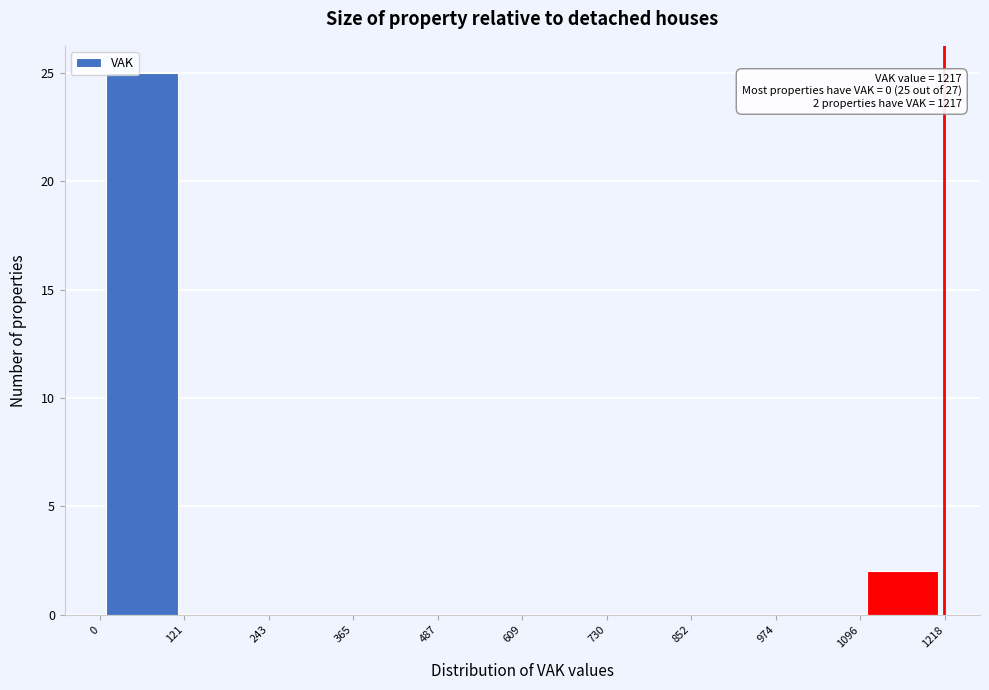

Which range on the x-axis has the tallest bar?

0 to 121